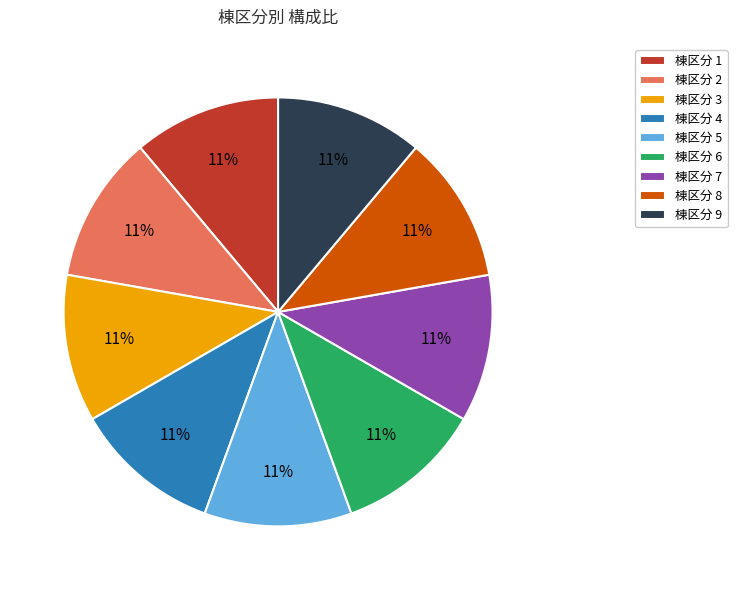

Does any single category account for the majority?

No